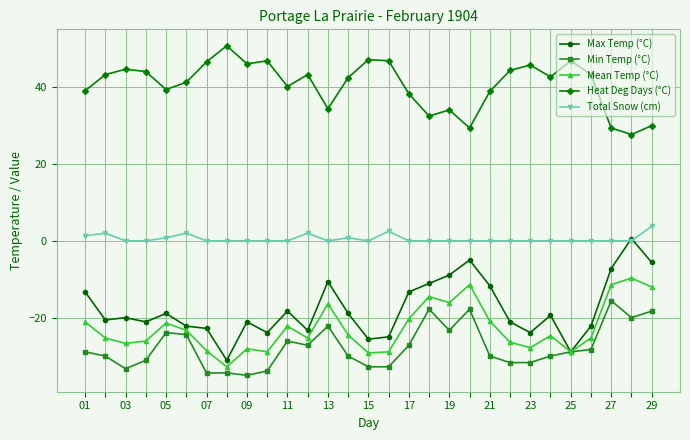

True or false: Mean Temp (°C) and Total Snow (cm) cross at least once.

False